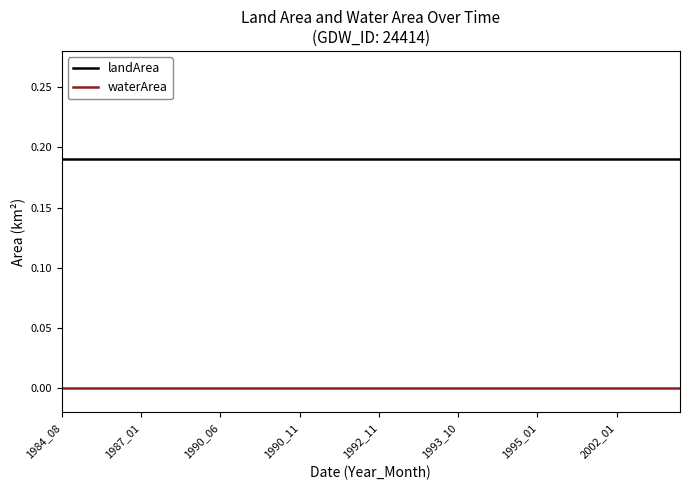

True or false: landArea and waterArea intersect in this chart.

False